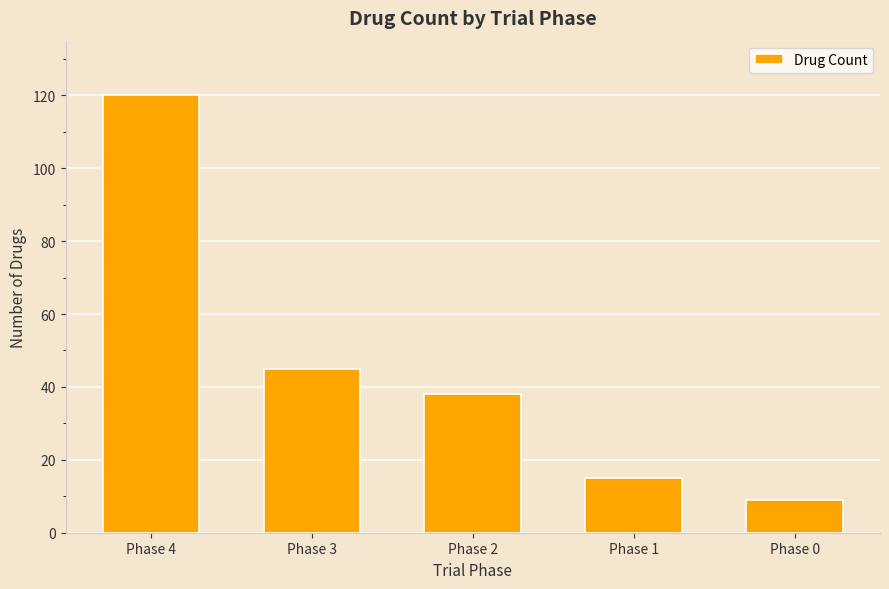

Is it true that the value at Phase 4 is 120?

True